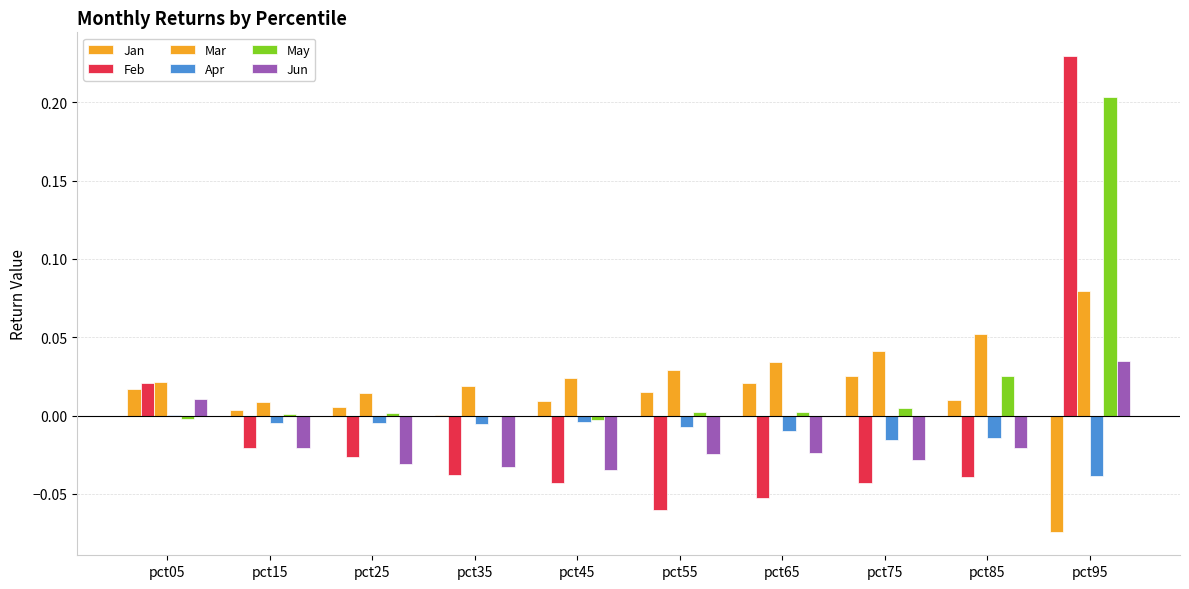

What is the difference between the maximum and minimum values in the Mar series?

0.1